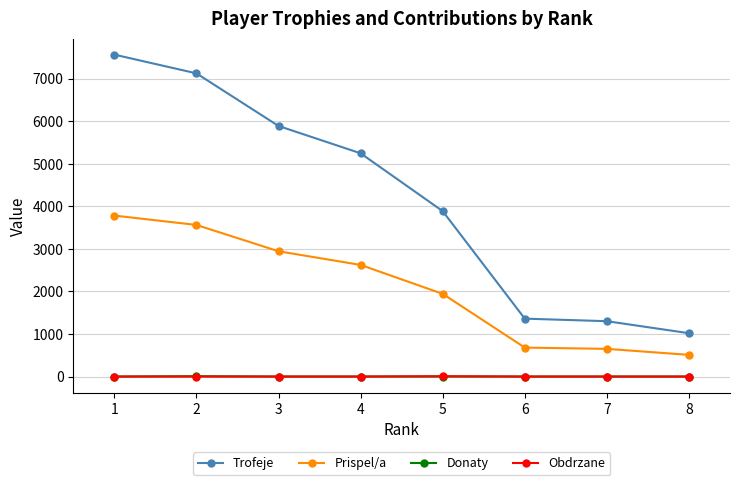

True or false: Trofeje and Donaty cross at least once.

False